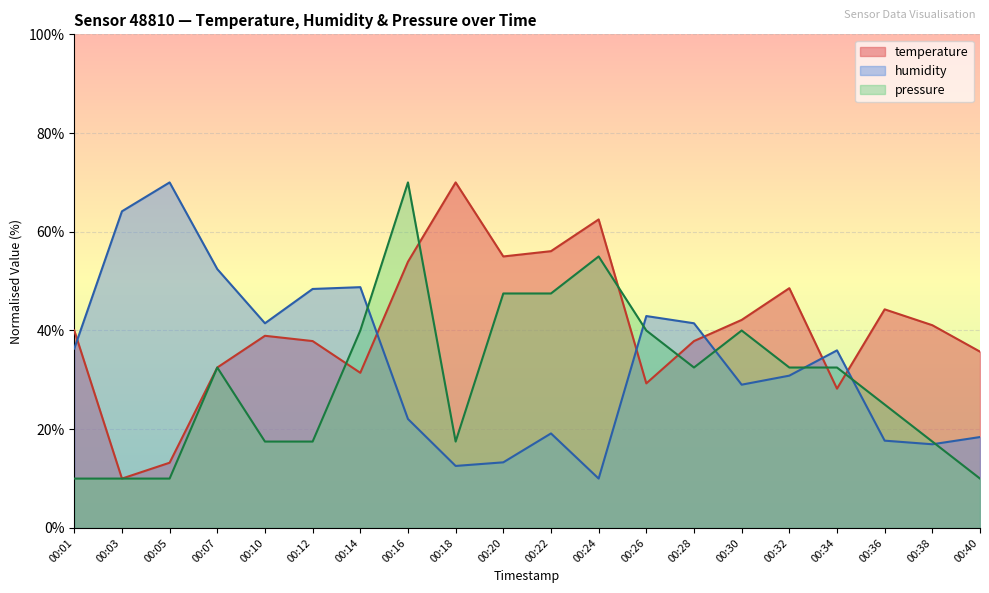

Reading right to left, what are all the values shown in this chart?

temperature: 35.7	41.1	44.3	28.2	48.6	42.1	37.9	29.3	62.5	56.1	55.0	70.0	53.9	31.4	37.9	38.9	32.5	13.2	10.0	40.0
humidity: 18.4	17.0	17.7	36.0	30.9	29.0	41.5	42.9	10.0	19.1	13.3	12.6	22.1	48.8	48.4	41.5	52.4	70.0	64.1	36.3
pressure: 10.0	17.5	25.0	32.5	32.5	40.0	32.5	40.0	55.0	47.5	47.5	17.5	70.0	40.0	17.5	17.5	32.5	10.0	10.0	10.0